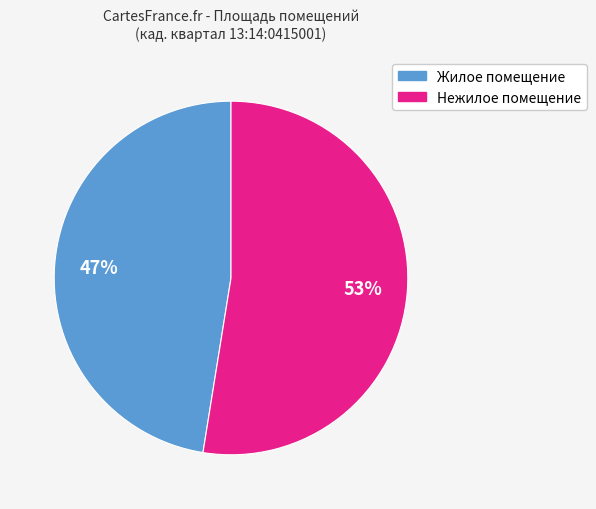

Between Жилое помещение and Нежилое помещение, which is larger?

Нежилое помещение